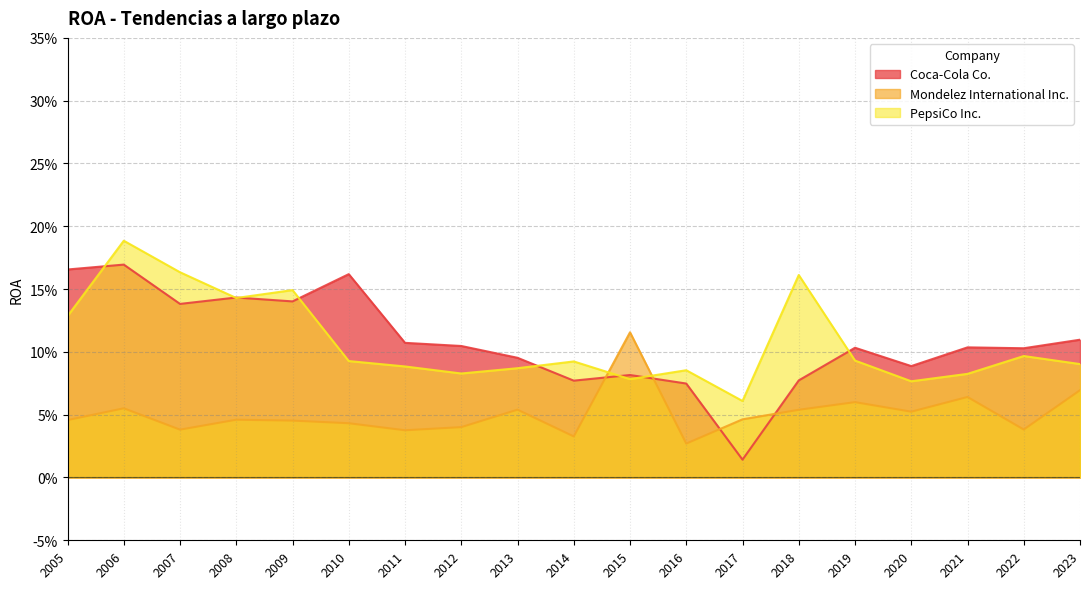

Rank the categories by Coca-Cola Co. value from lowest to highest.

2017, 2016, 2014, 2018, 2015, 2020, 2013, 2022, 2019, 2021, 2012, 2011, 2023, 2007, 2009, 2008, 2010, 2005, 2006